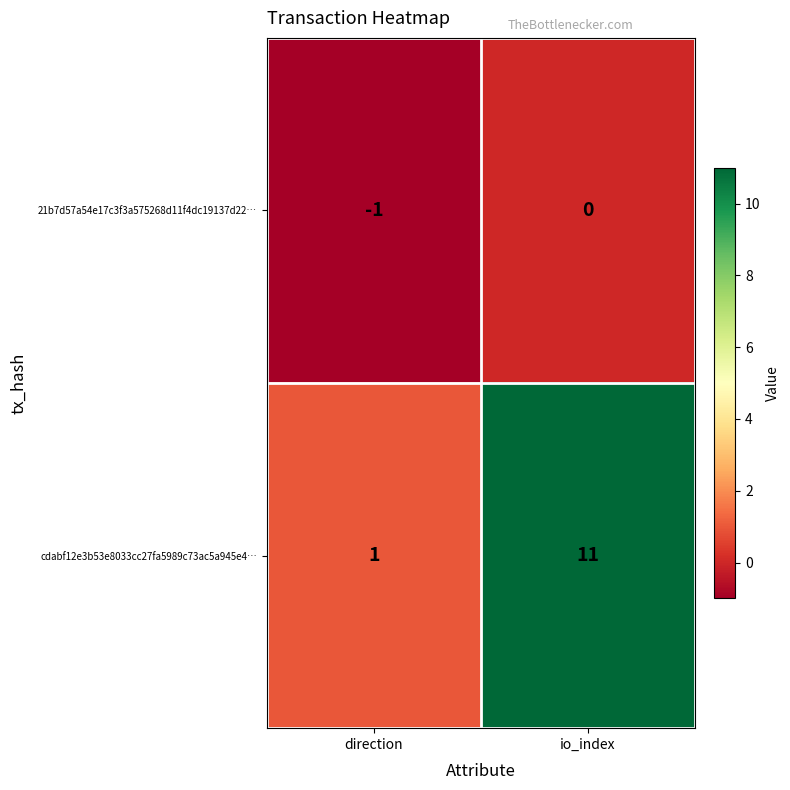

Which series has the largest total across all categories?

cdabf12e3b53e8033cc27fa5989c73ac5a945e4…